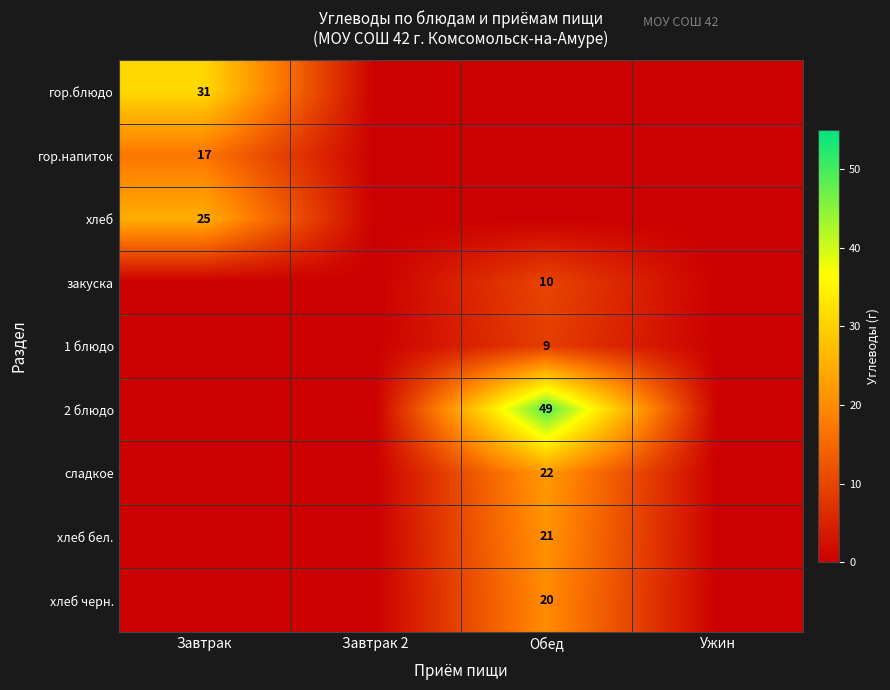

The гор.блюдо series shows 31 at Завтрак. True or false?

True